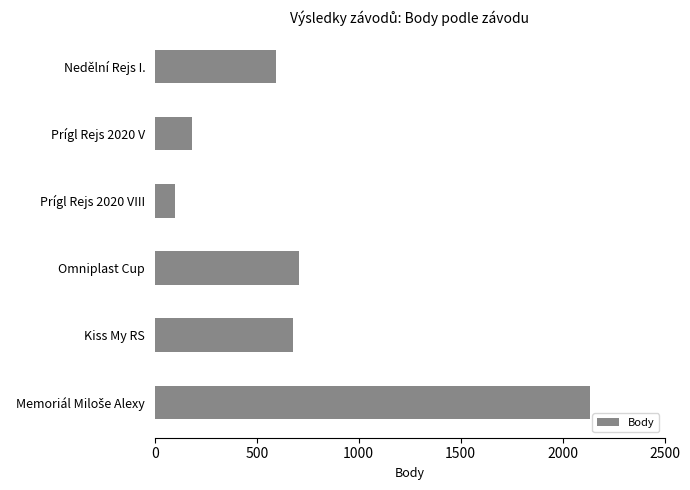

How many bars are there in total?

6